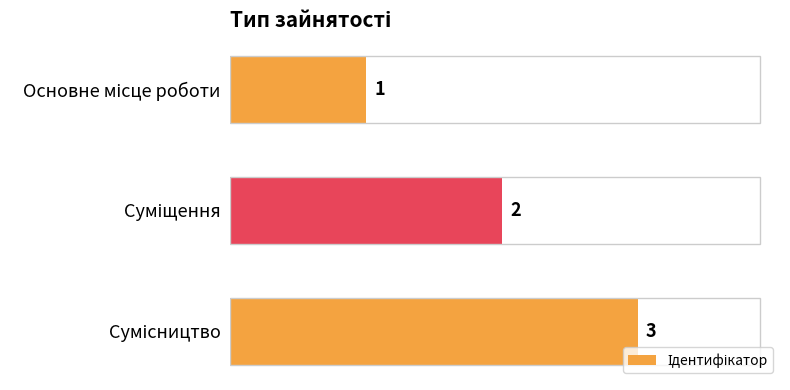

How many values are between 1 and 3?

3